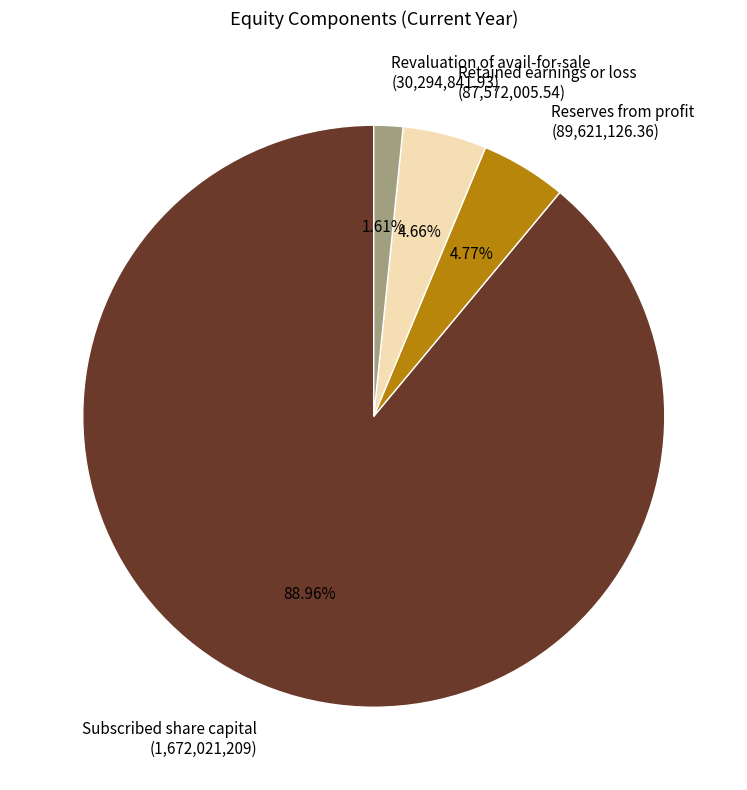

Is the sum of Subscribed share capital (1,672,021,209) and Revaluation of avail-for-sale (30,294,841.93) greater than half?

Yes